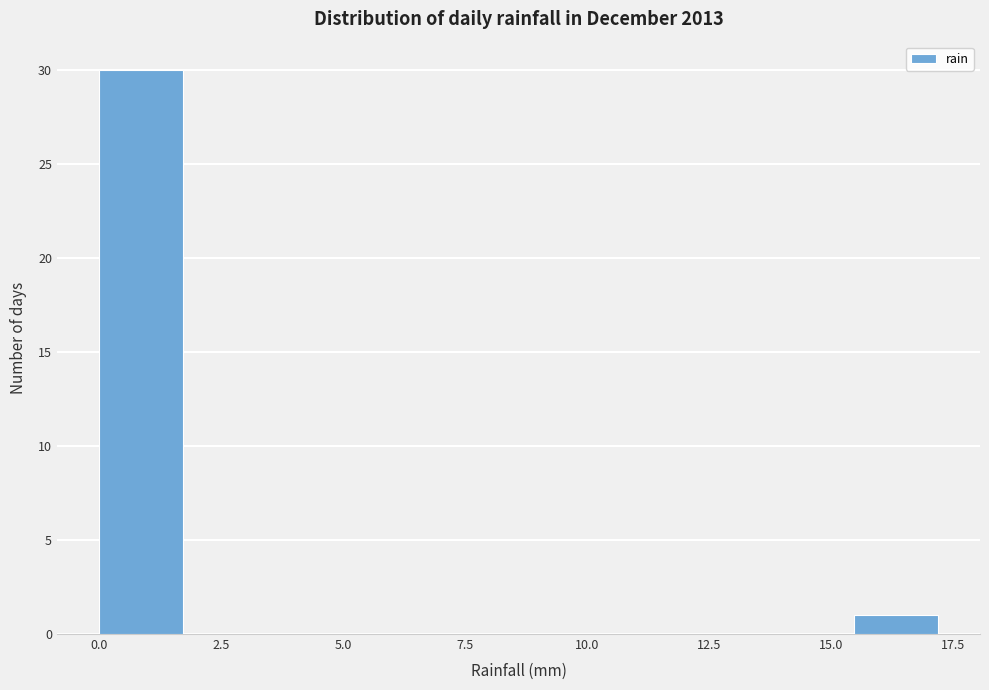

Read against the x-axis, roughly where is the centre of the tallest bar?

1.0